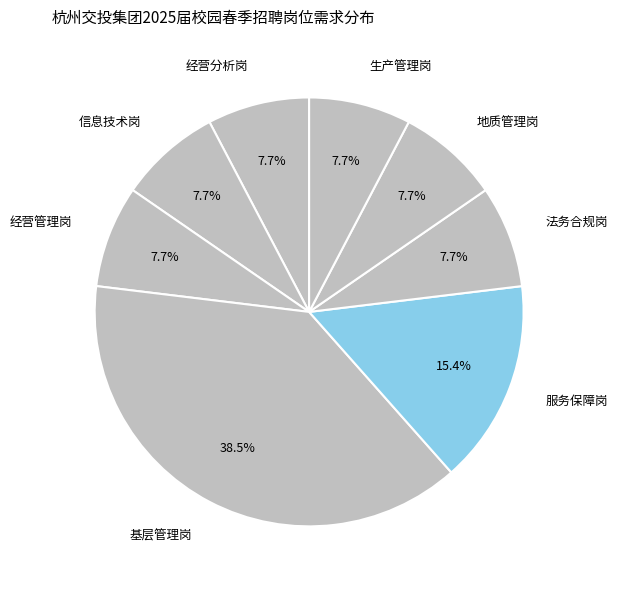

Count the number of slices in the pie.

8